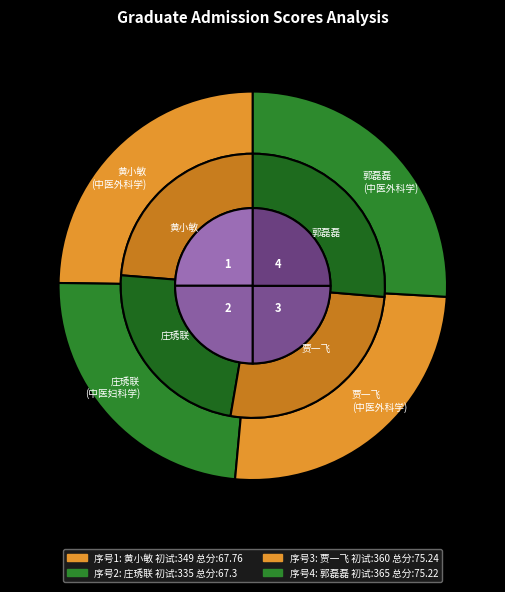

Is 郭磊磊
(中医外科学) the majority of the pie?

No